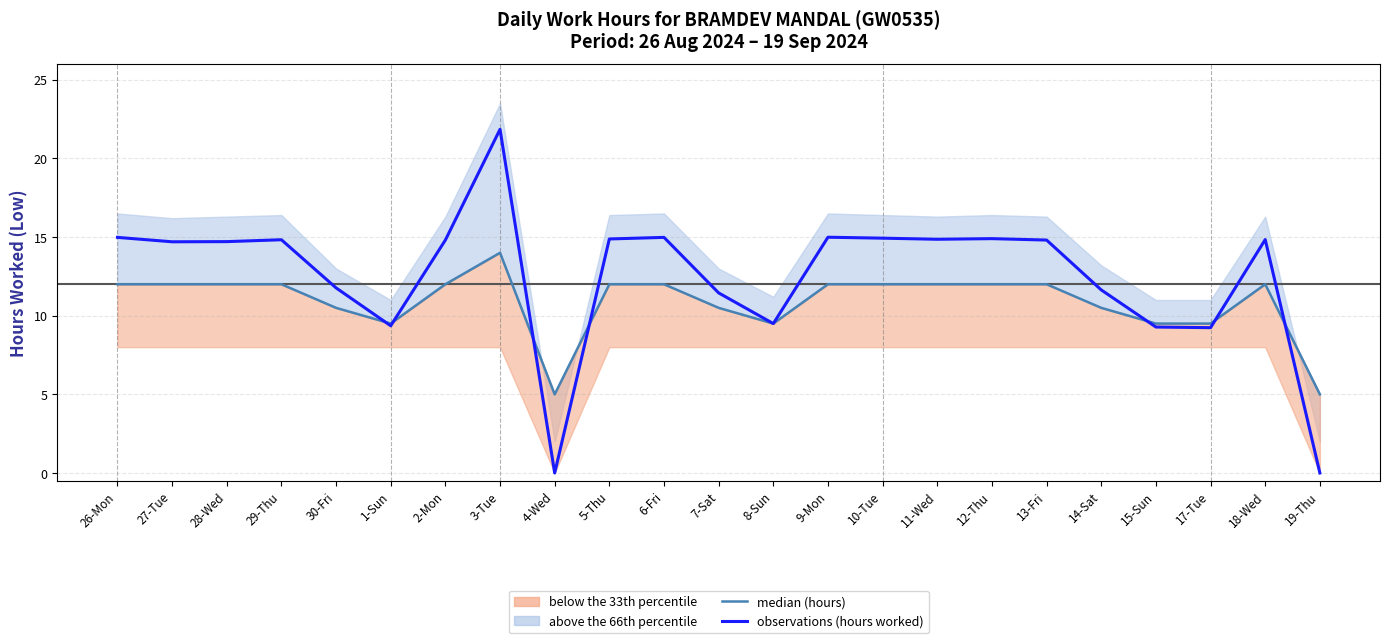

Is this an area chart (filled region under the line)?

No